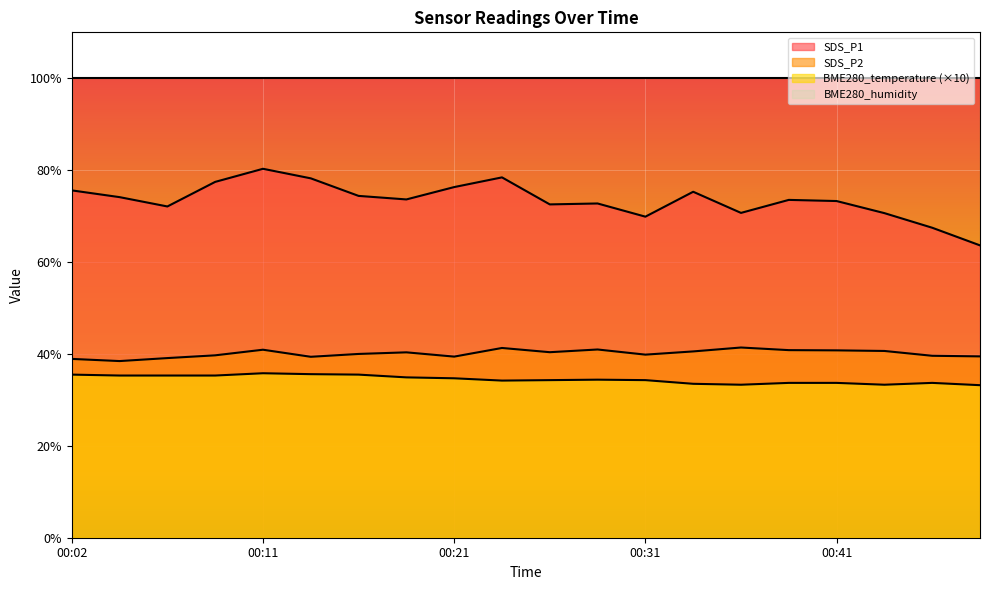

True or false: SDS_P1 has a value of 131.6 at 00:19.

False